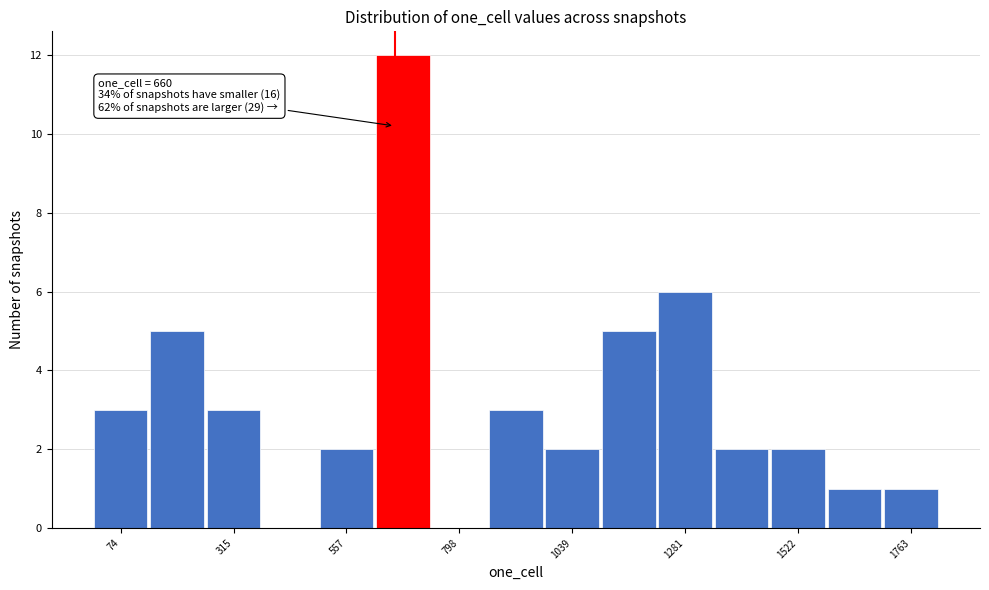

Around what value on the x-axis is the tallest bar? Give the approximate position of its centre, as read against the axis.

700